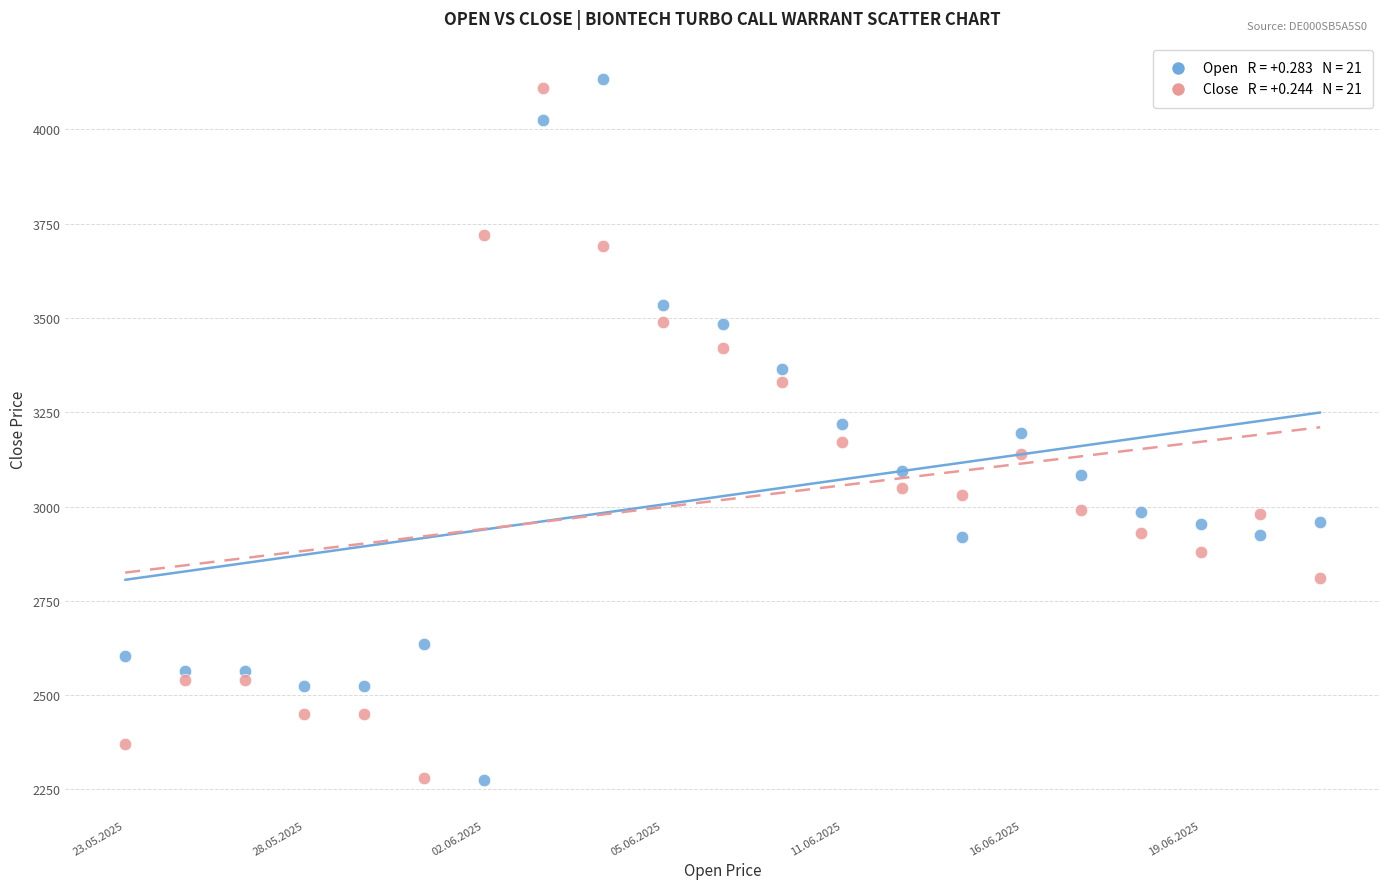

How many points are shown in the scatter plot?

42